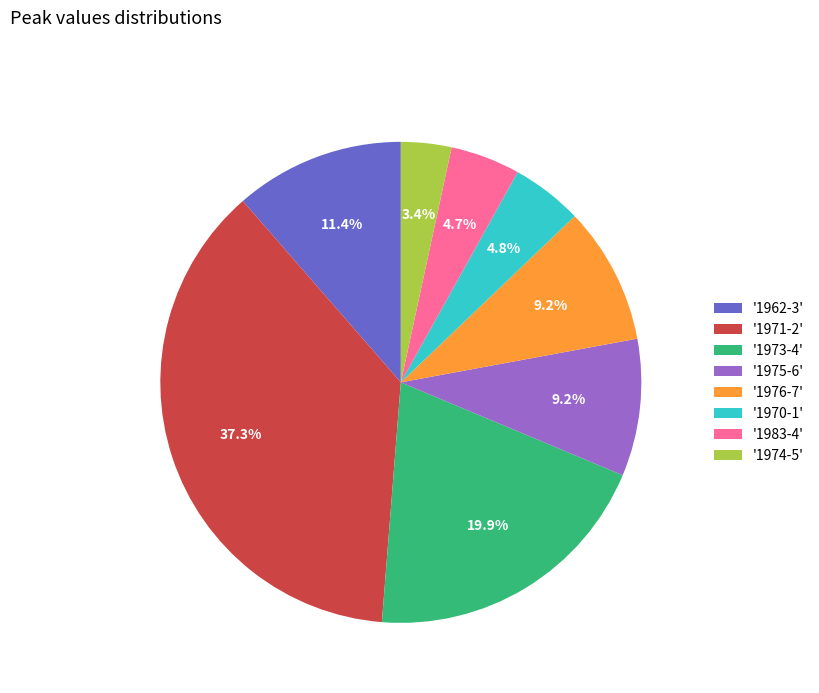

Approximately how many times larger is the value at '1970-1' compared to '1974-5'?

1.4